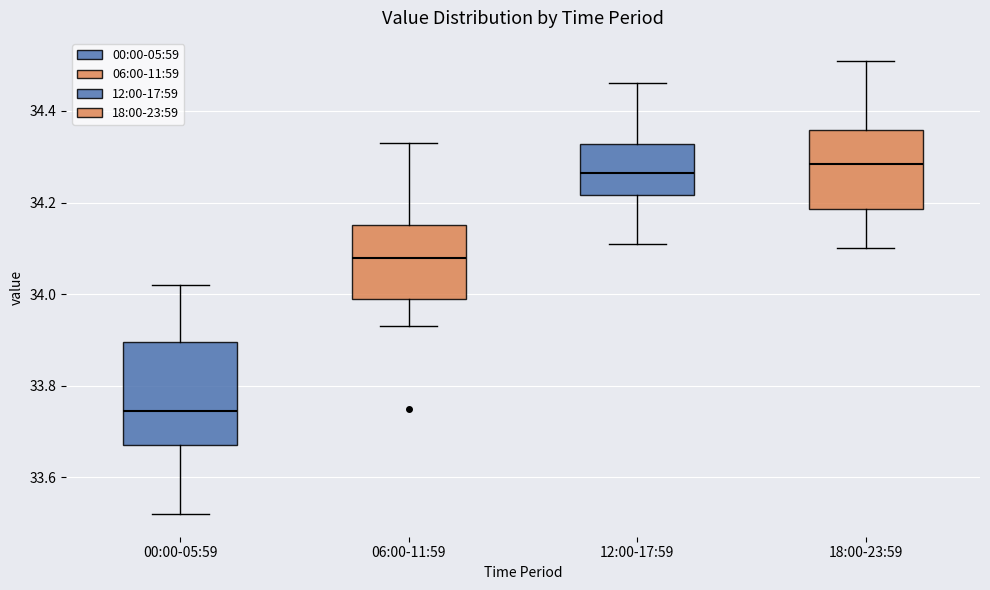

Reading left to right, transcribe this box plot: for each box, give where its median line is, the range the box spans, and where its two whiskers end, as read against the y-axis. The values are not printed on the chart, so give them approximately, as read against the axis.

00:00-05:59: median 33.74, box 33.68 to 33.90, whiskers 33.52 to 34.02
06:00-11:59: median 34.08, box 34.00 to 34.16, whiskers 33.94 to 34.34
12:00-17:59: median 34.26, box 34.22 to 34.32, whiskers 34.12 to 34.46
18:00-23:59: median 34.28, box 34.18 to 34.36, whiskers 34.10 to 34.52